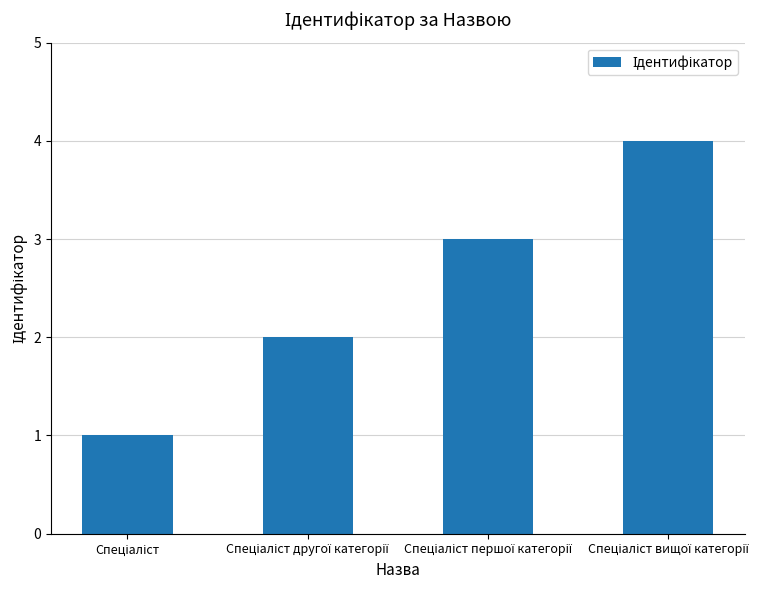

What is the greatest value displayed?

4